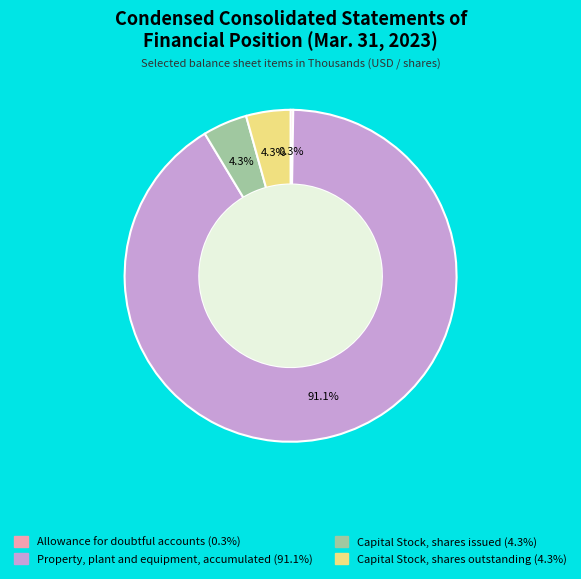

Does any single category account for the majority?

Yes